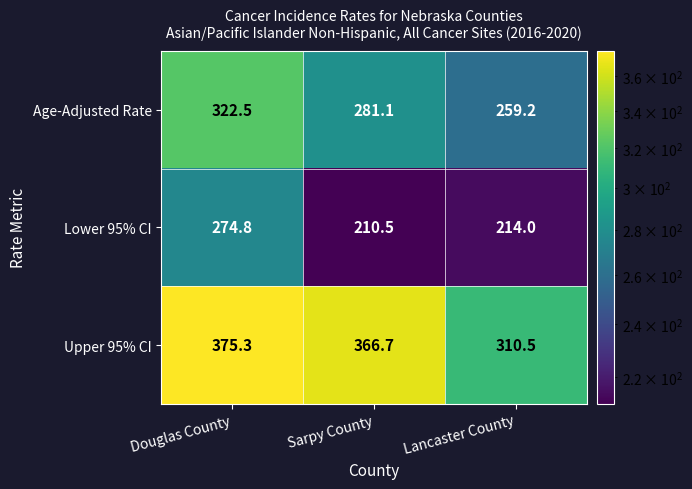

At which category does the chart reach its minimum across all series?

Sarpy County